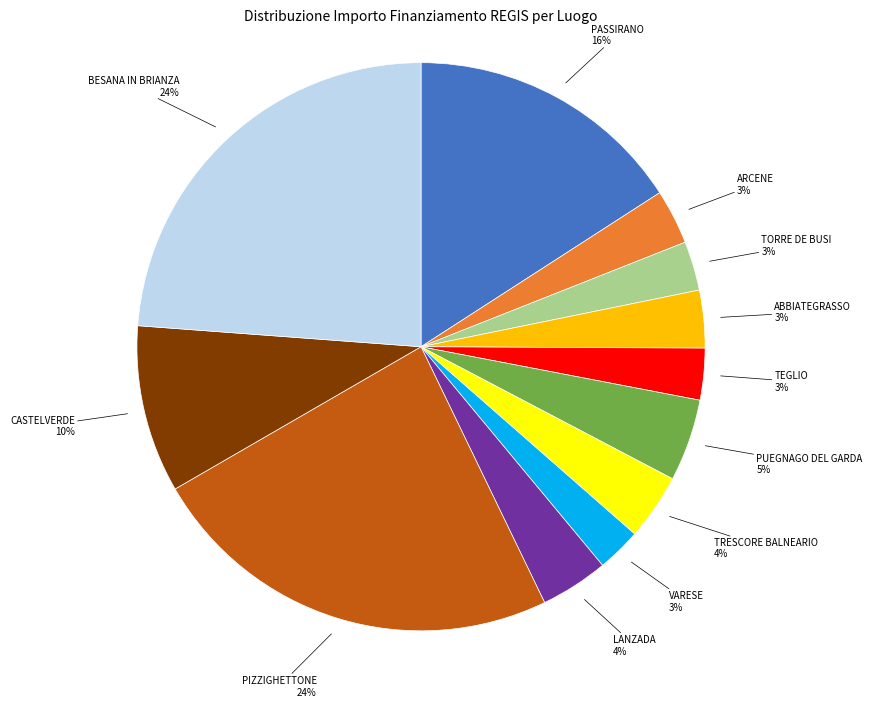

To the nearest percent, what is the average slice percentage?

8%